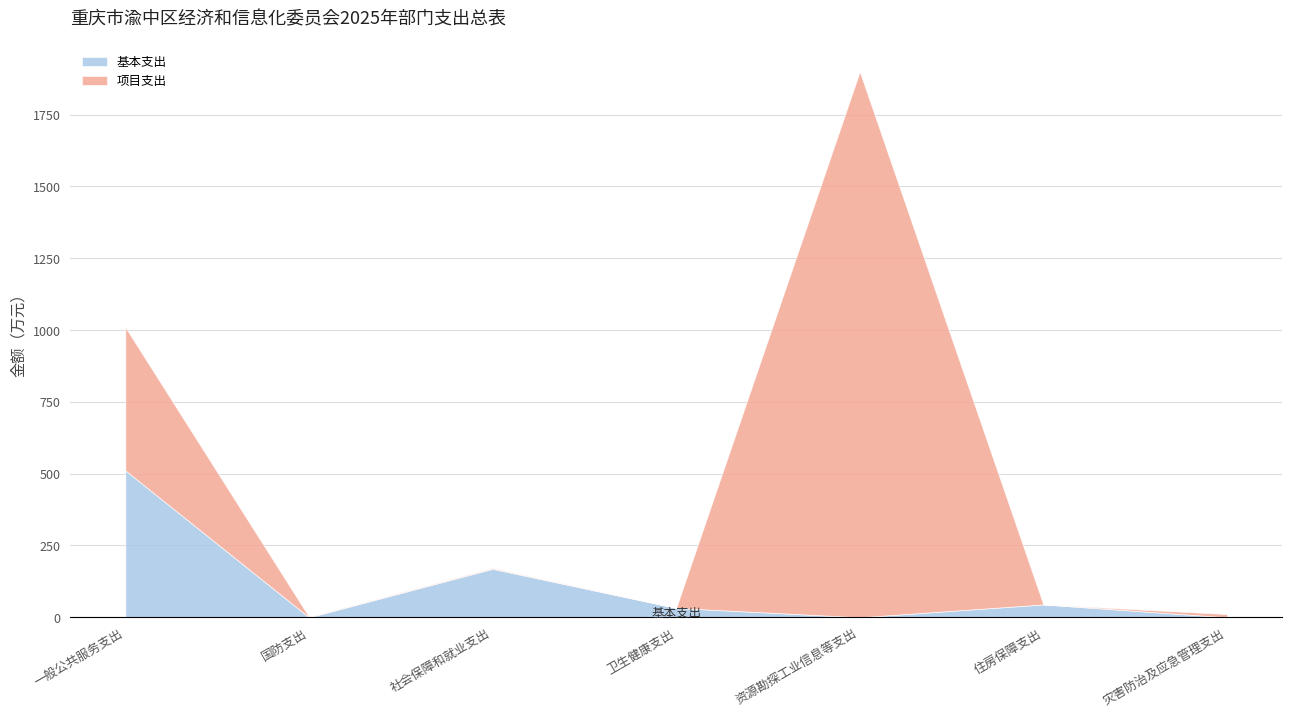

In 基本支出, how many points are higher than both neighbors (excluding endpoints)?

2